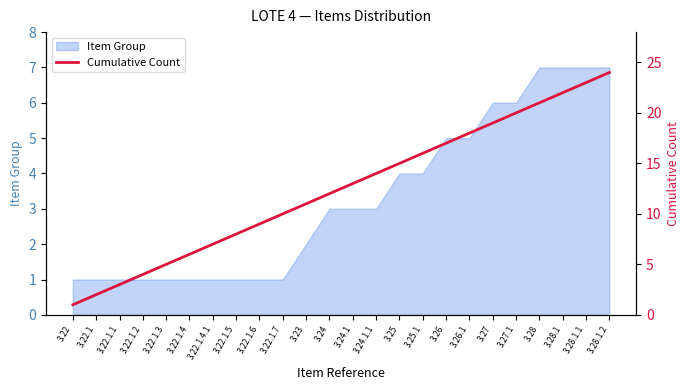

Does the chart display data point markers on the line(s)?

No